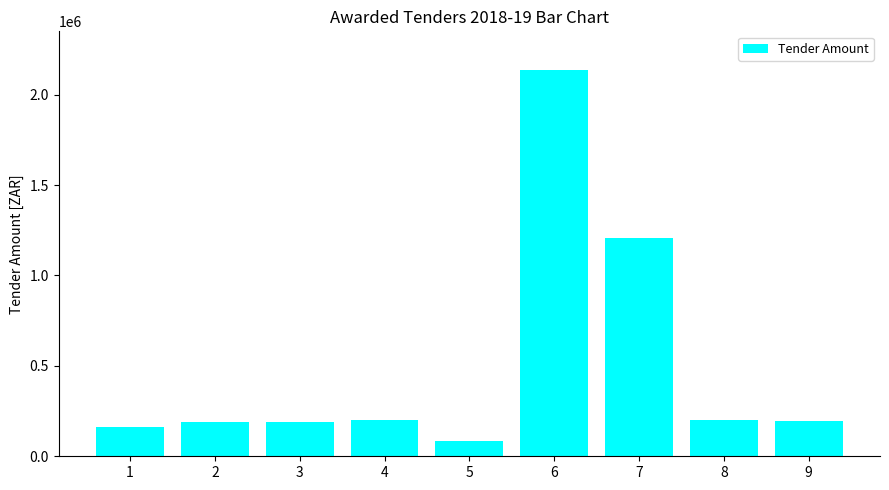

Which has a higher value, 7 or 2?

7